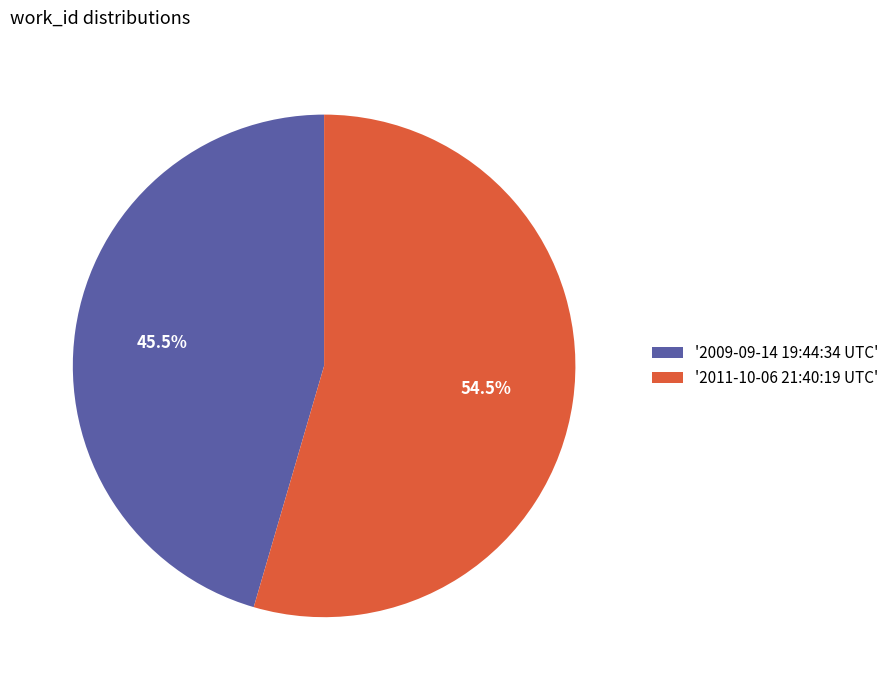

What is the ratio of the value at '2011-10-06 21:40:19 UTC' to the value at '2009-09-14 19:44:34 UTC'?

1.2